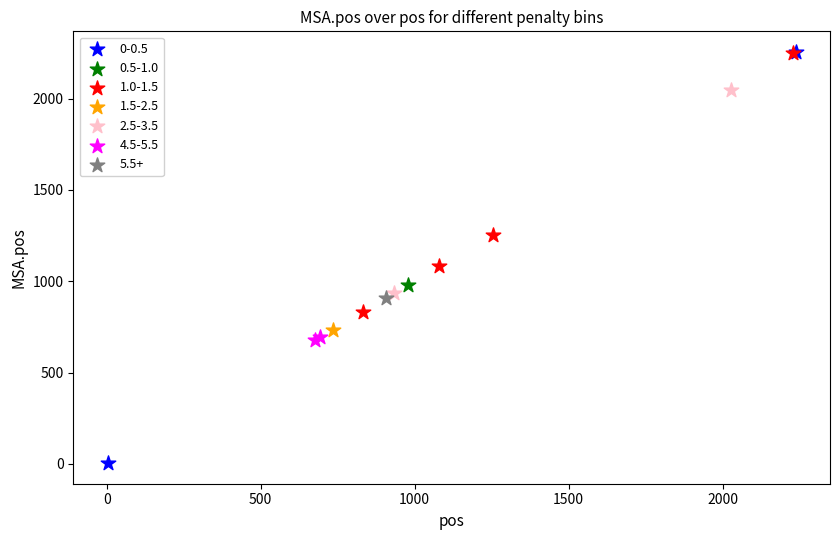

What are all the series names shown in the legend?

0-0.5, 0.5-1.0, 1.0-1.5, 1.5-2.5, 2.5-3.5, 4.5-5.5, 5.5+